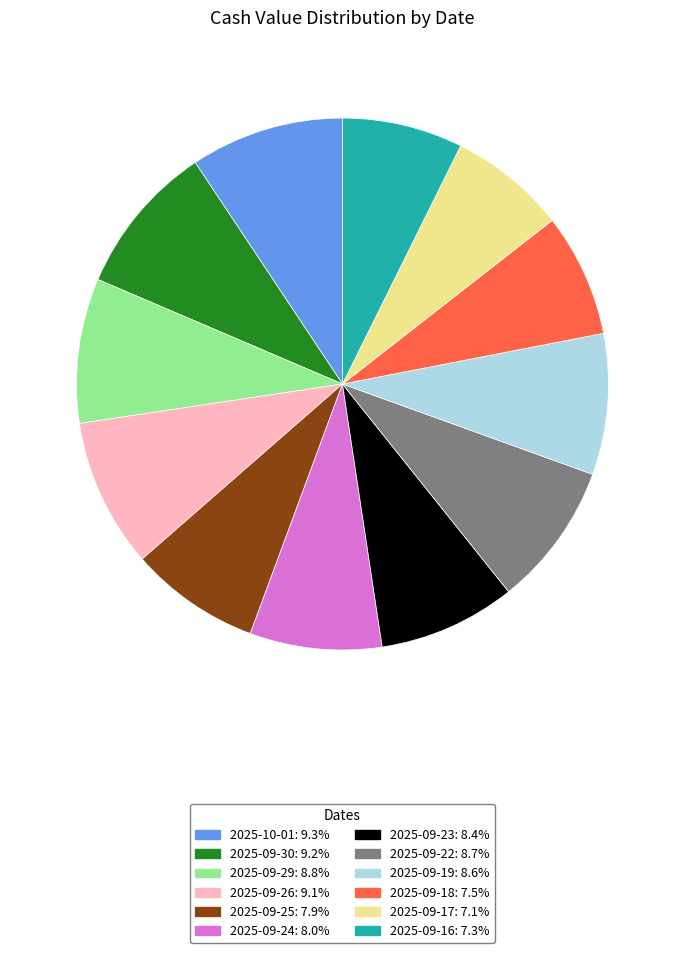

Combined, do 2025-10-01 and 2025-09-25 account for over 50%?

No